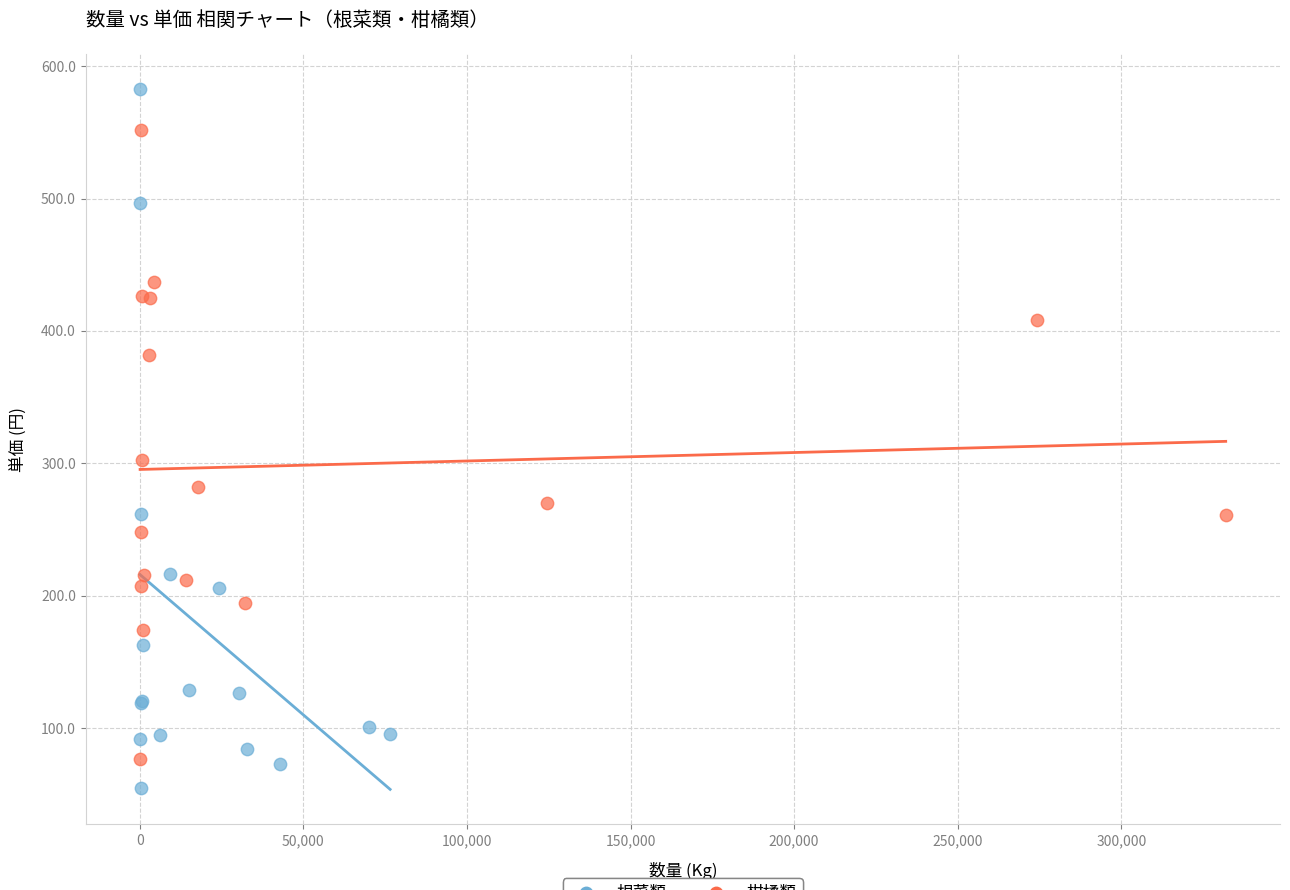

Which series has the widest spread of Y values?

根菜類